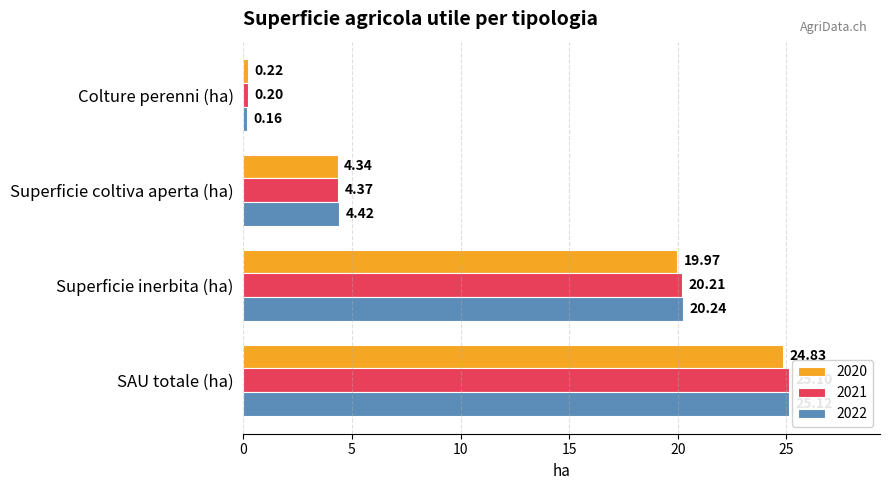

At how many categories does at least one series exceed 23?

1